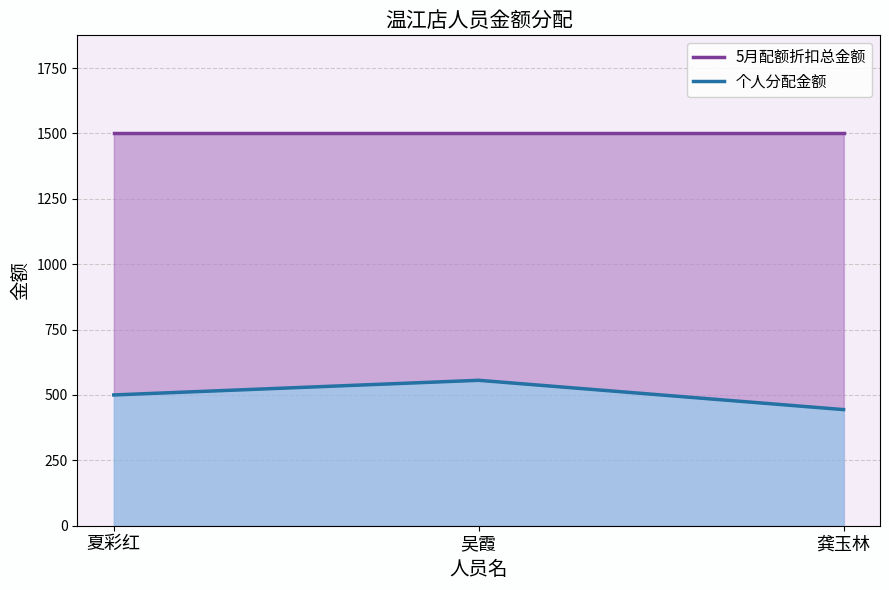

Does the chart have visible grid lines?

Yes